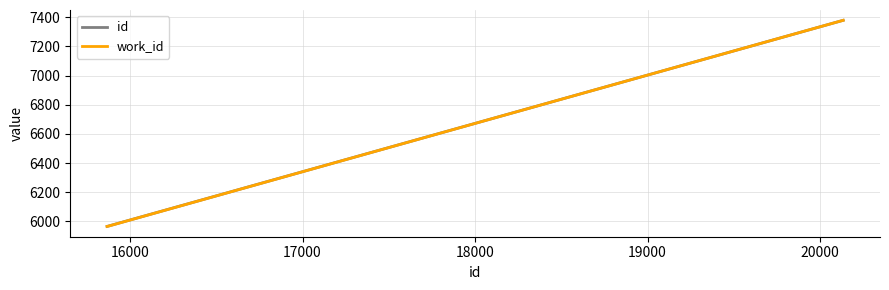

What is the maximum value for id?

7379.0